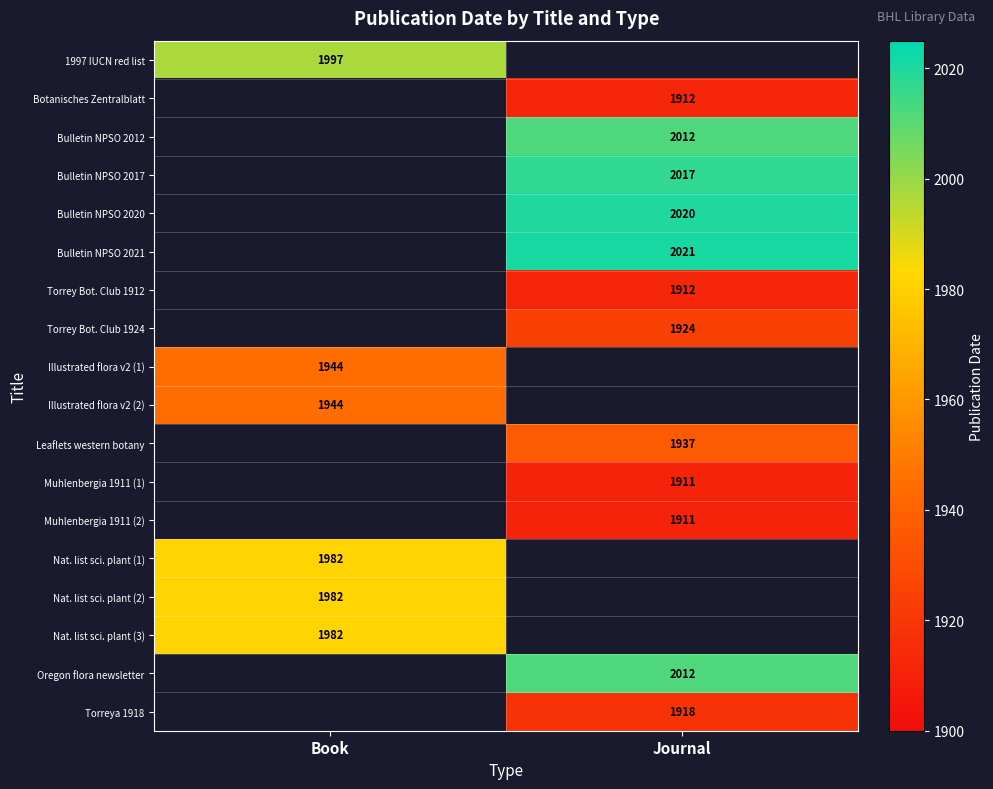

The value of Oregon flora newsletter at Journal is 3219. True or false?

False